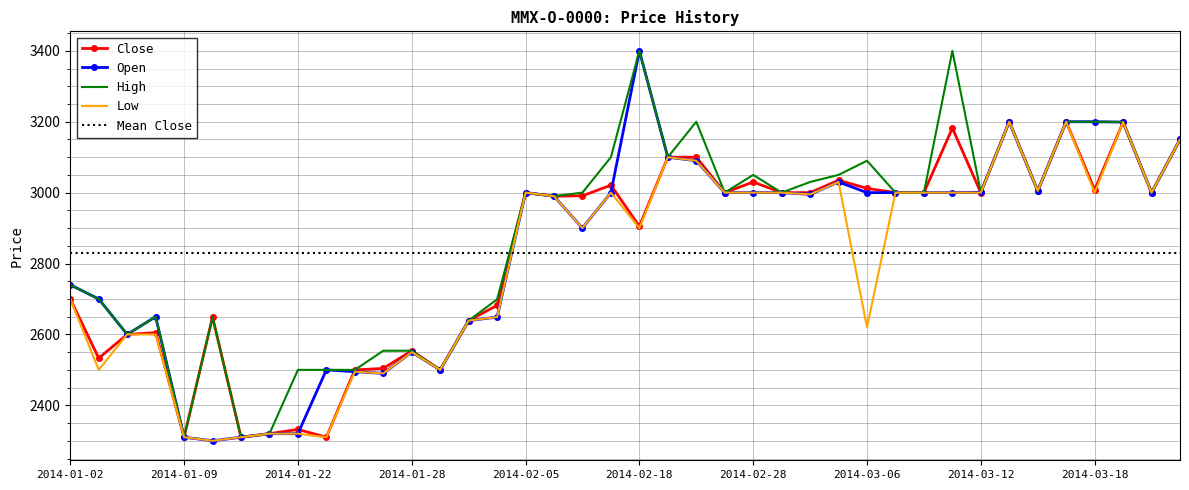

Which has a higher value, 2014-02-03 or 2014-03-14?

2014-03-14